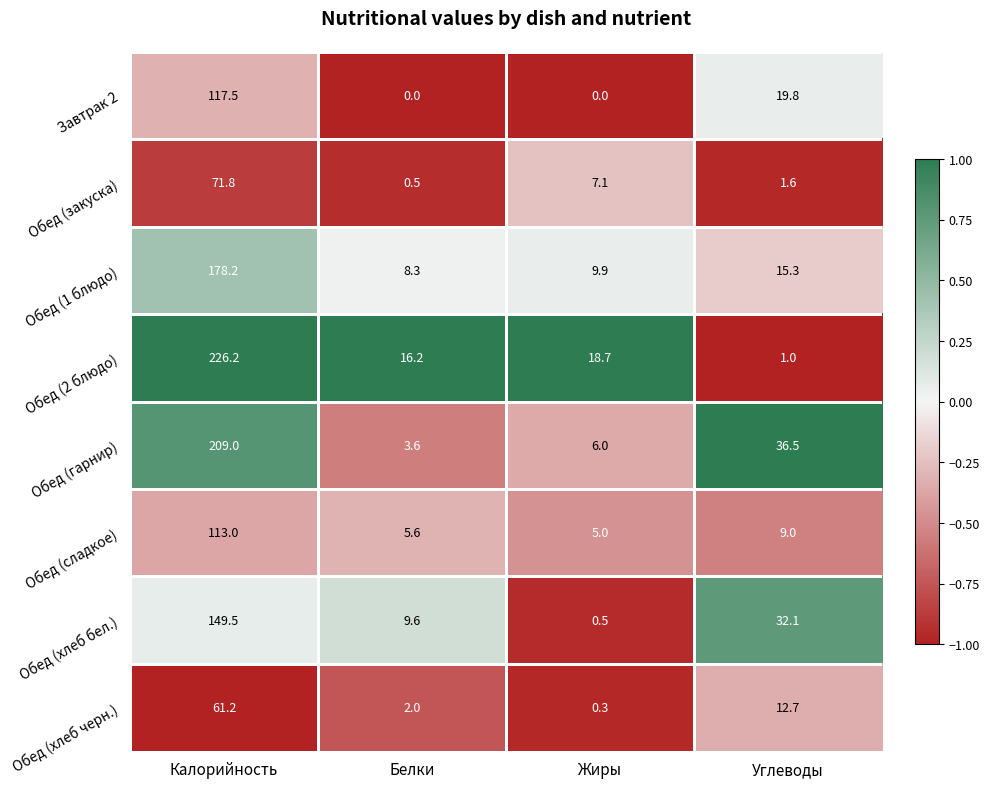

True or false: Обед (гарнир) has a value of 6.0 at Жиры.

True